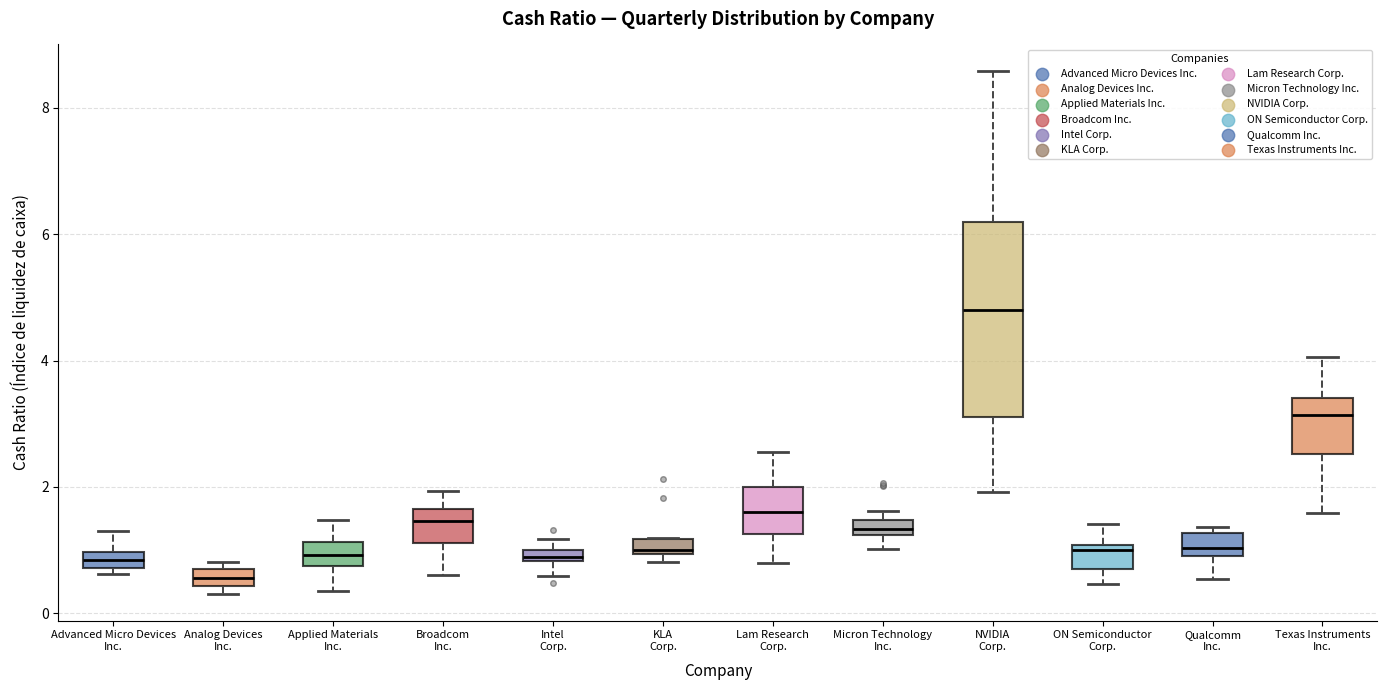

Which box is the tallest, from its lower edge to its upper edge?

NVIDIA Corp.